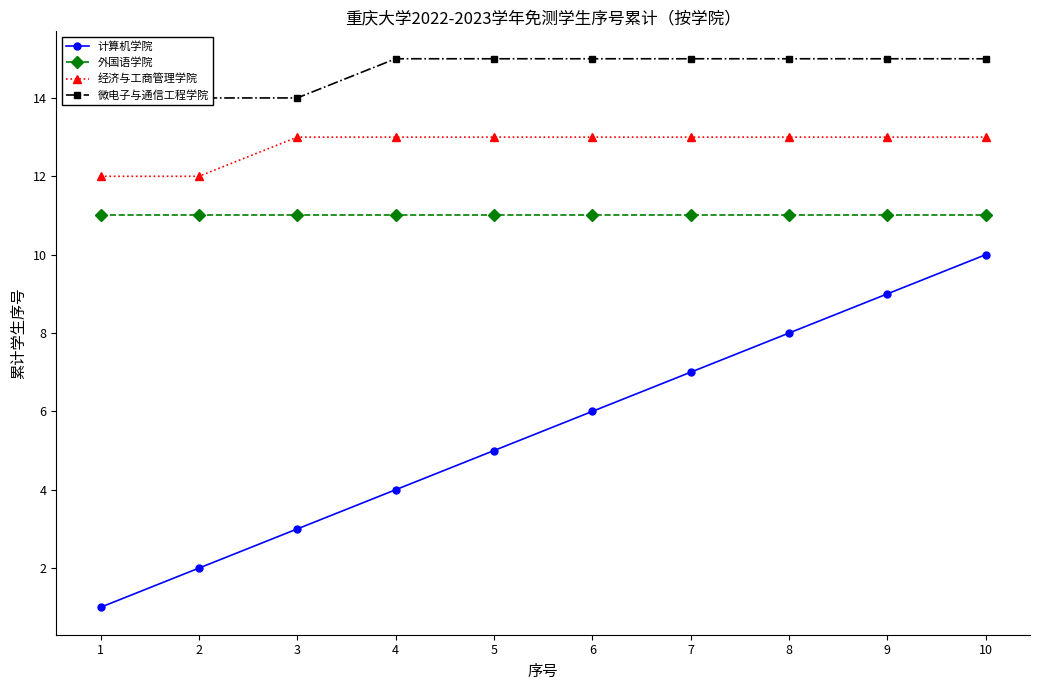

Which label corresponds to the smallest value in the chart?

1